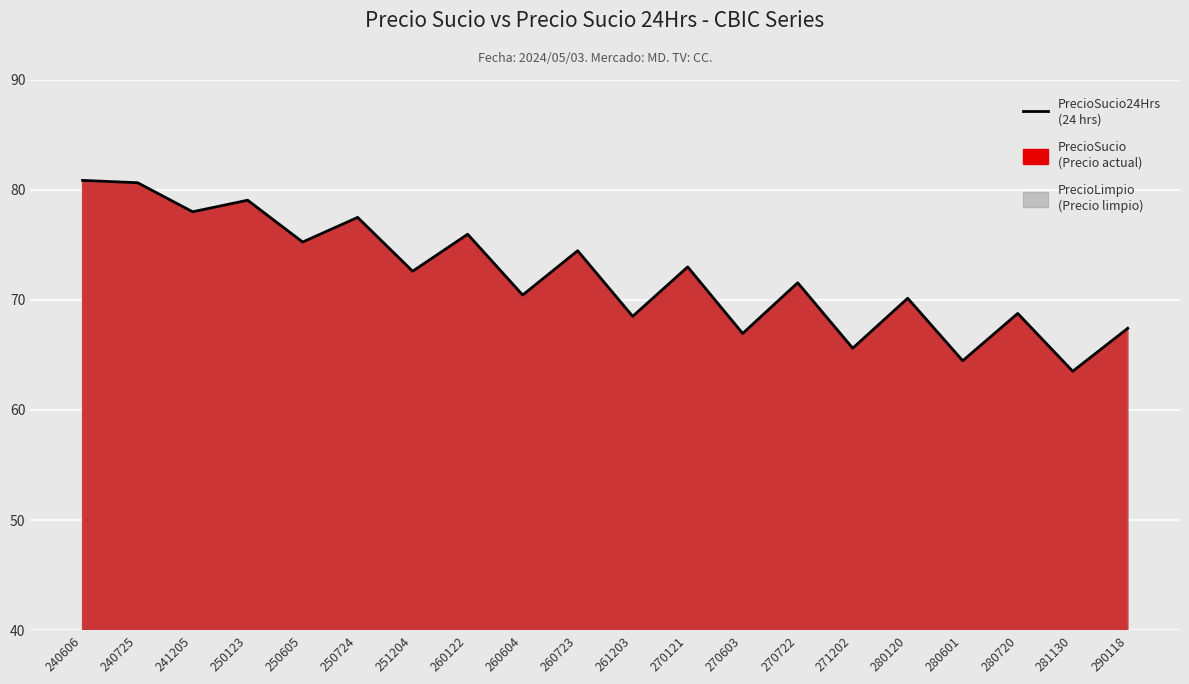

How many data points are less than 72?

10